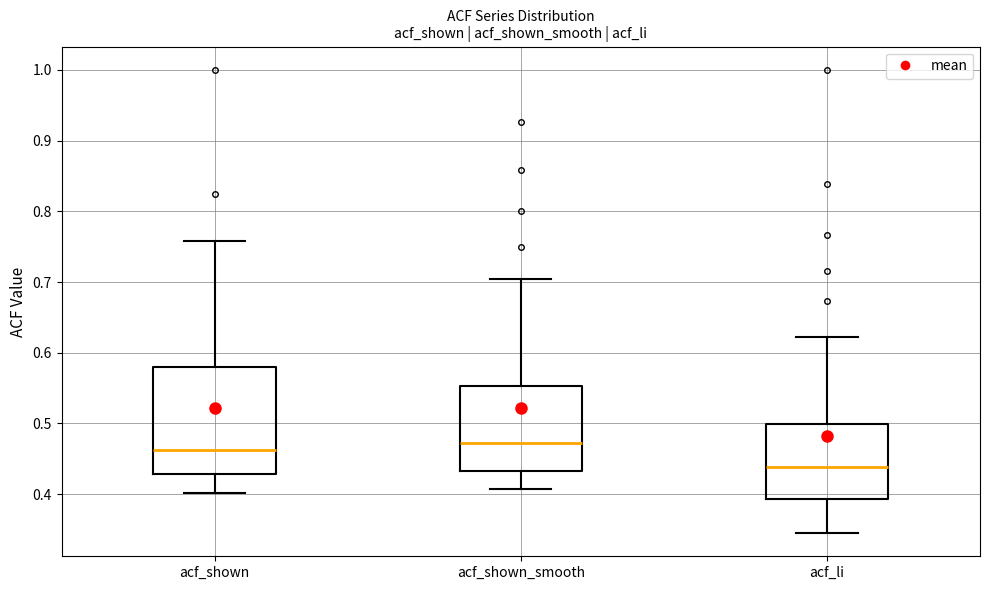

Reading left to right, read every box against the y-axis: the position of its median line, the range the box covers, and the ends of its whiskers. The values are not printed on the chart, so give them approximately, as read against the axis.

acf_shown: median 0.46, box 0.43 to 0.58, whiskers 0.40 to 0.76
acf_shown_smooth: median 0.47, box 0.43 to 0.55, whiskers 0.41 to 0.71
acf_li: median 0.44, box 0.39 to 0.50, whiskers 0.35 to 0.62